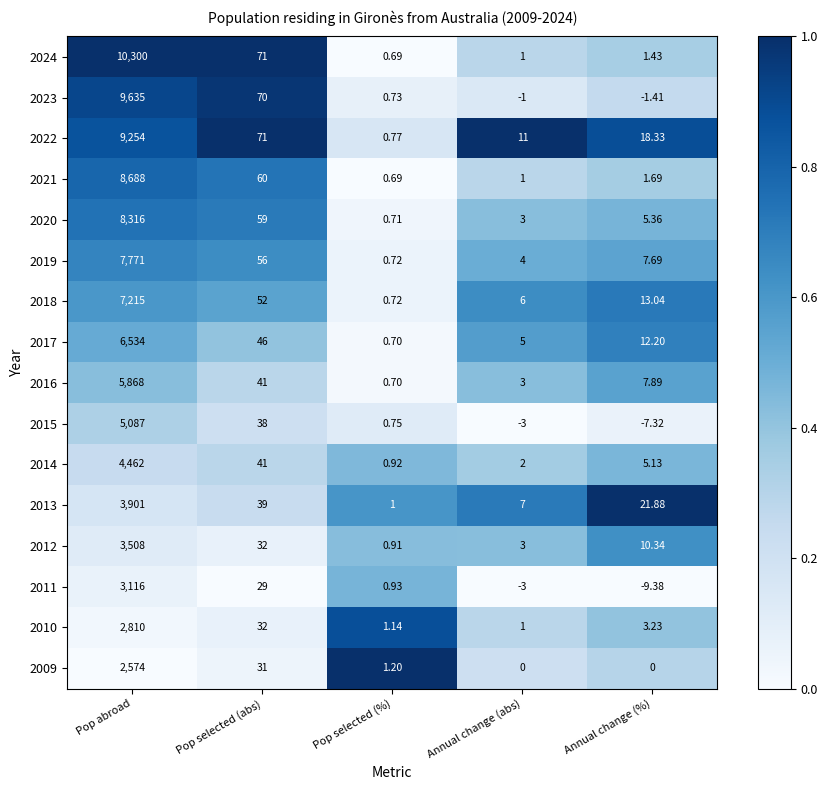

List the labels in order of 2022 value, largest first.

Pop abroad, Pop selected (abs), Annual change (%), Annual change (abs), Pop selected (%)